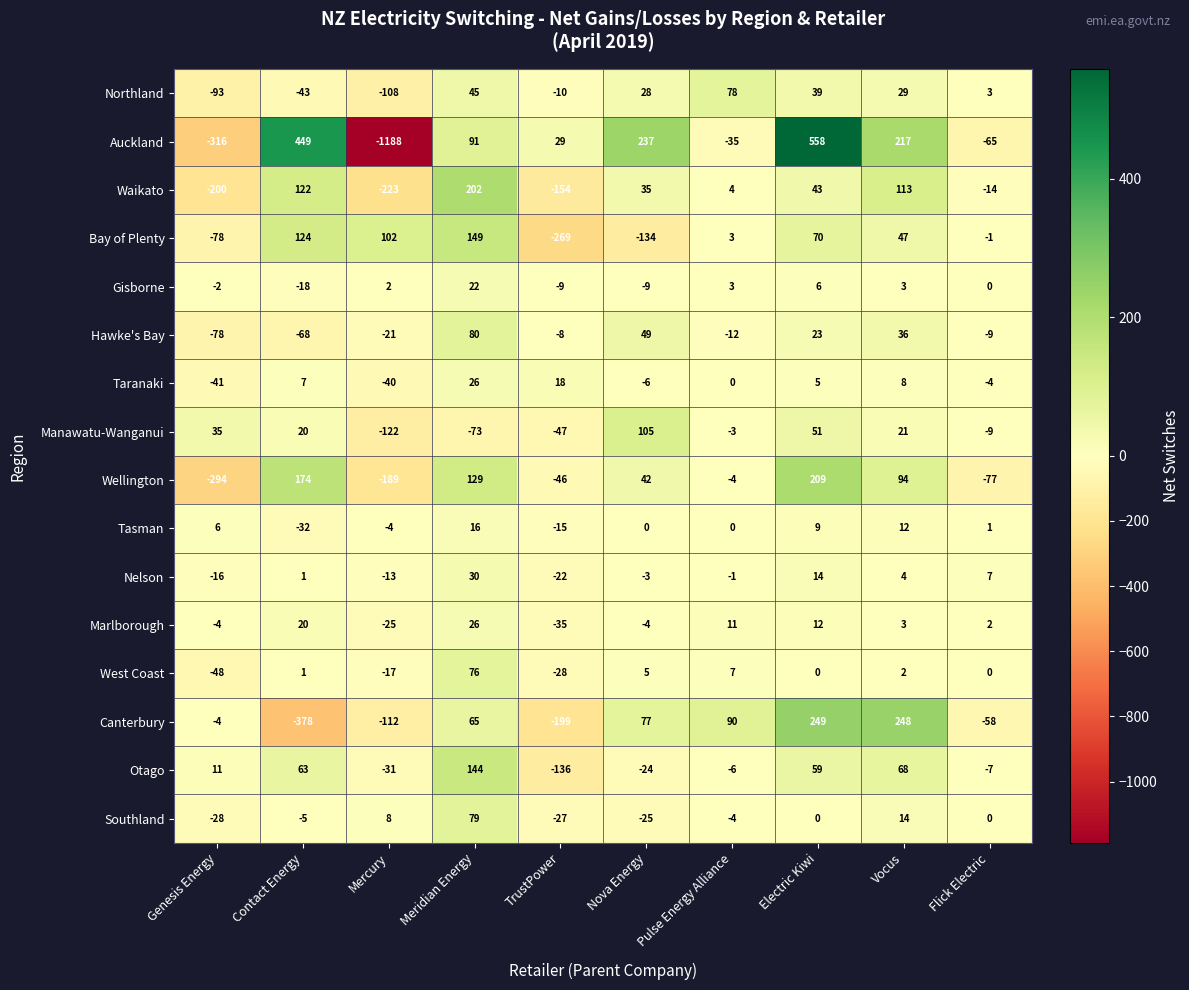

What is the difference between the Northland values at Meridian Energy and Nova Energy?

17